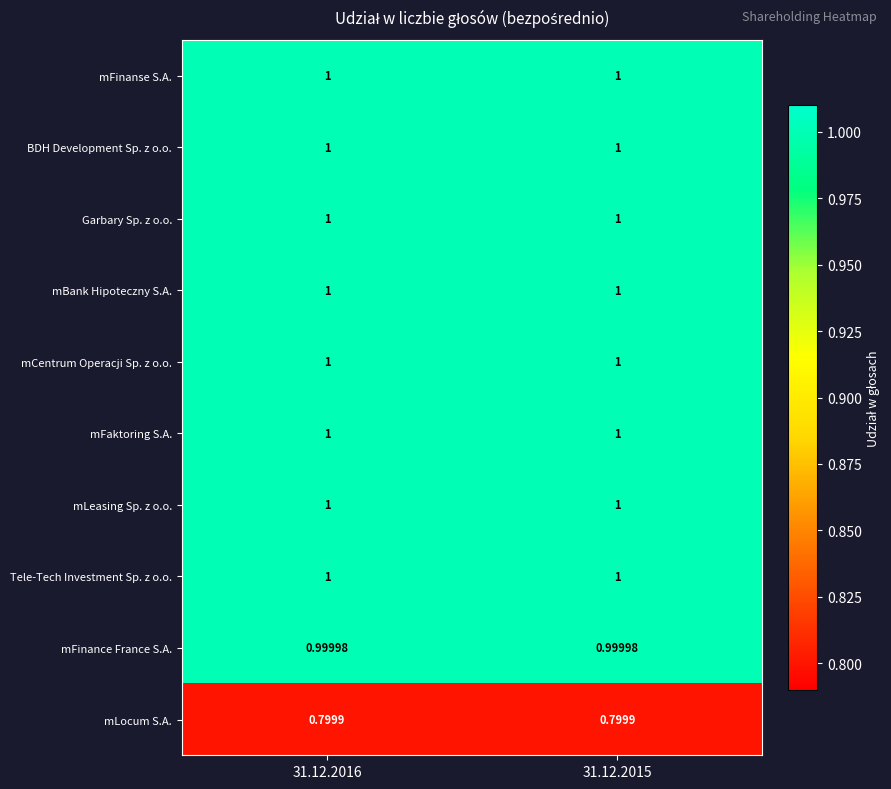

What is the total value across all series at 31.12.2016?

9.8